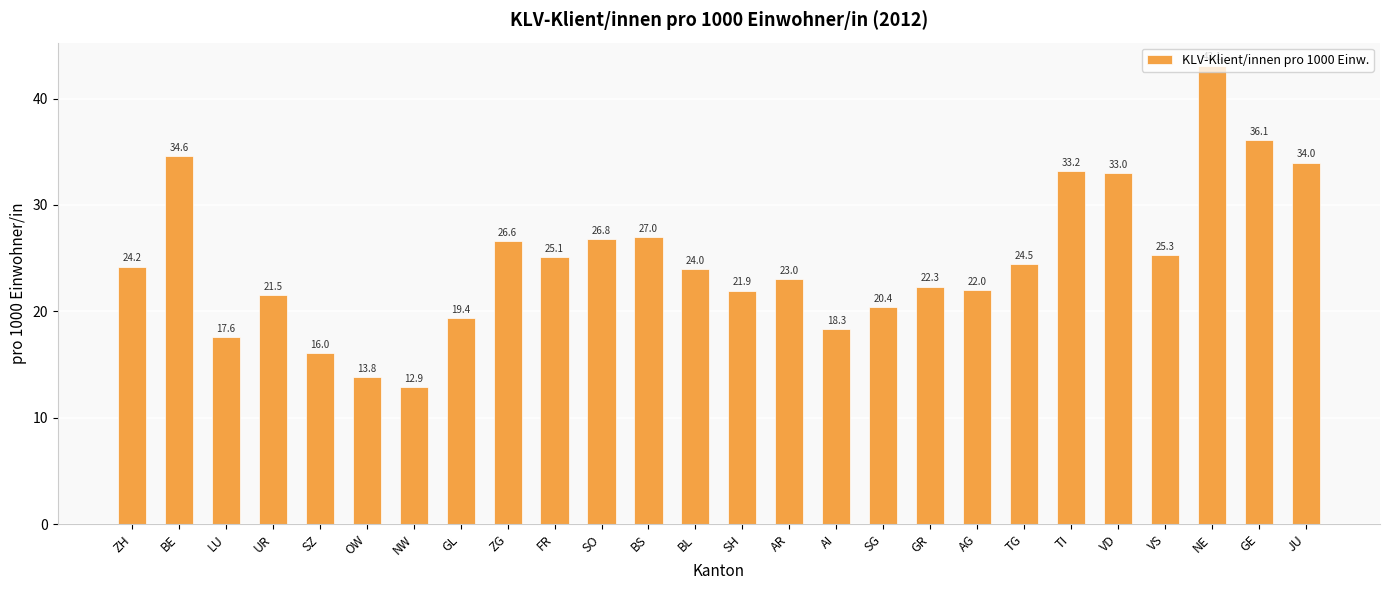

What is the maximum value shown in the chart?

43.1